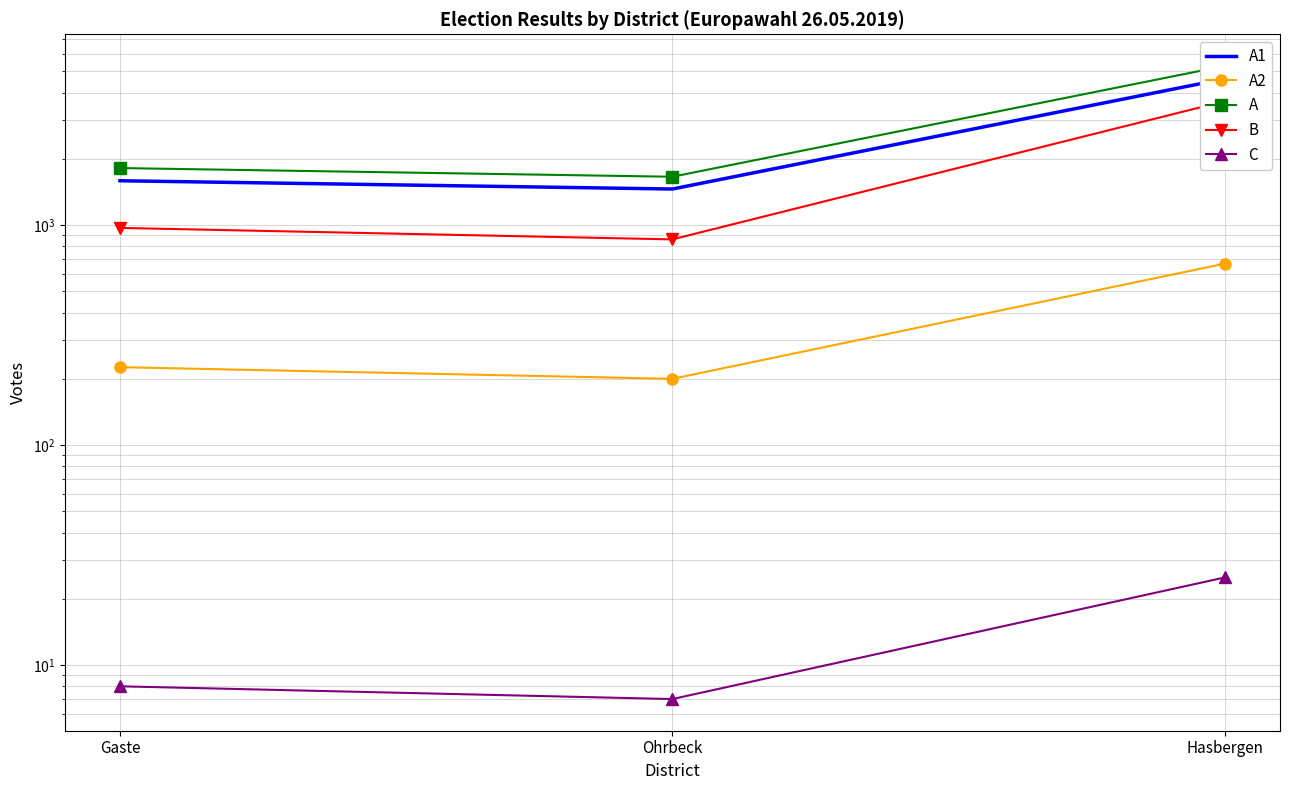

What are all the series names shown in the legend?

A1, A2, A, B, C